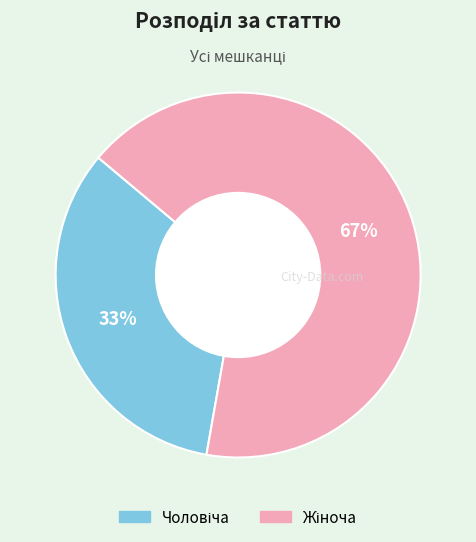

To the nearest percent, what is the average slice percentage?

50%